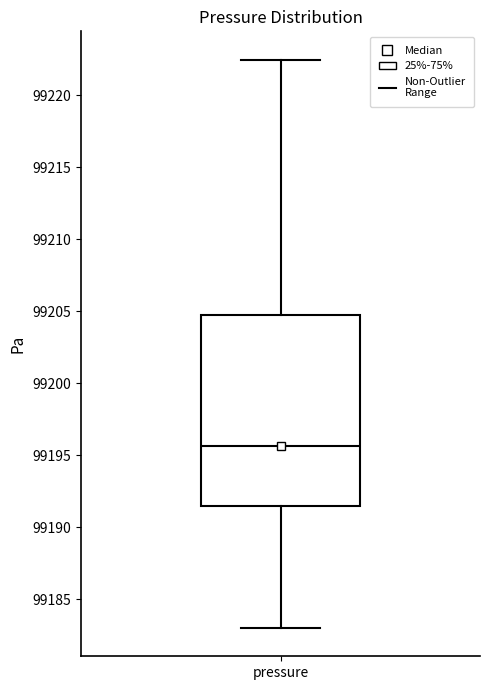

Where is the upper edge of the box for pressure on the y-axis? The values are not printed on the chart, so give them approximately, as read against the axis.

99204.5